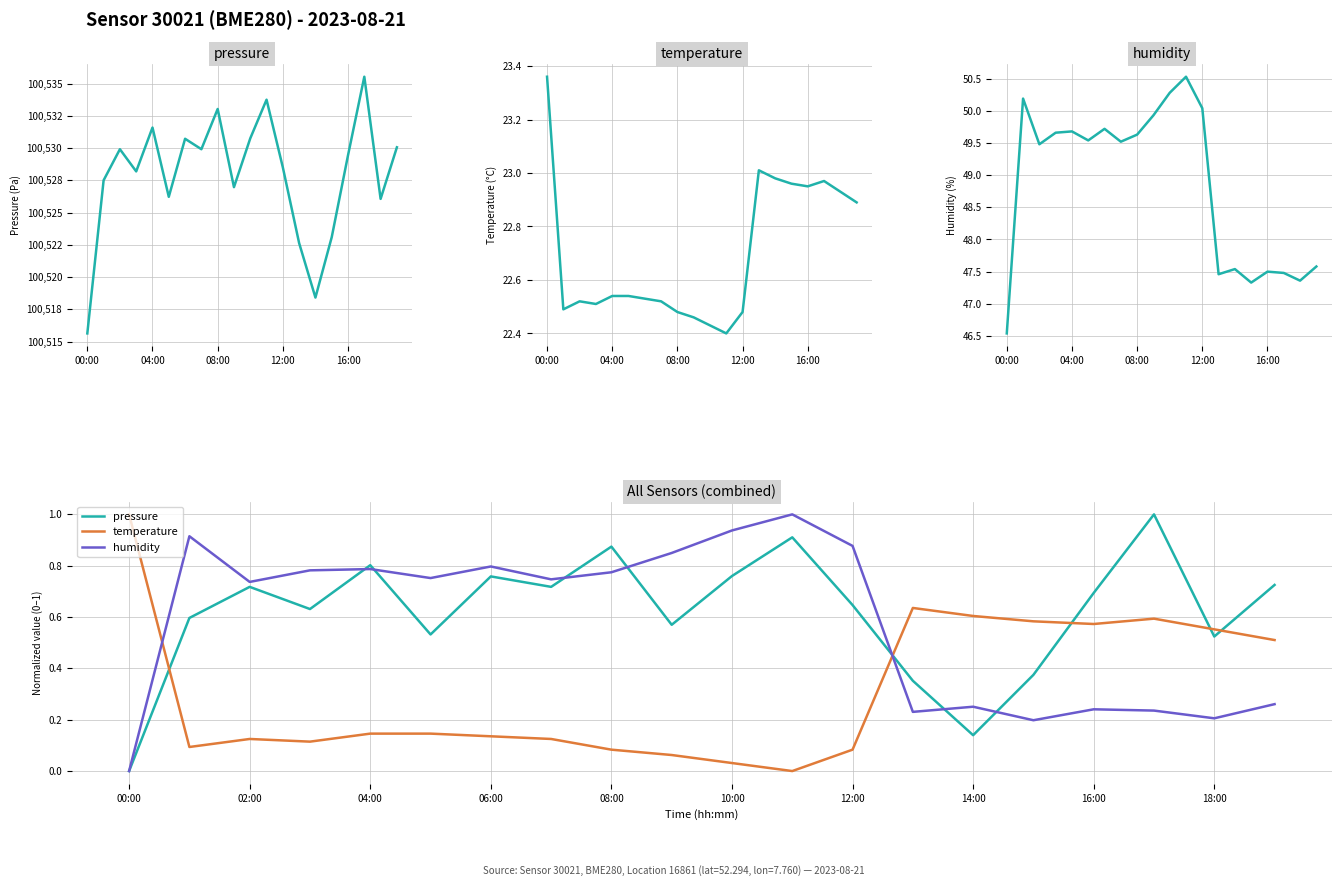

What is the label of the 18th point from the left?

17